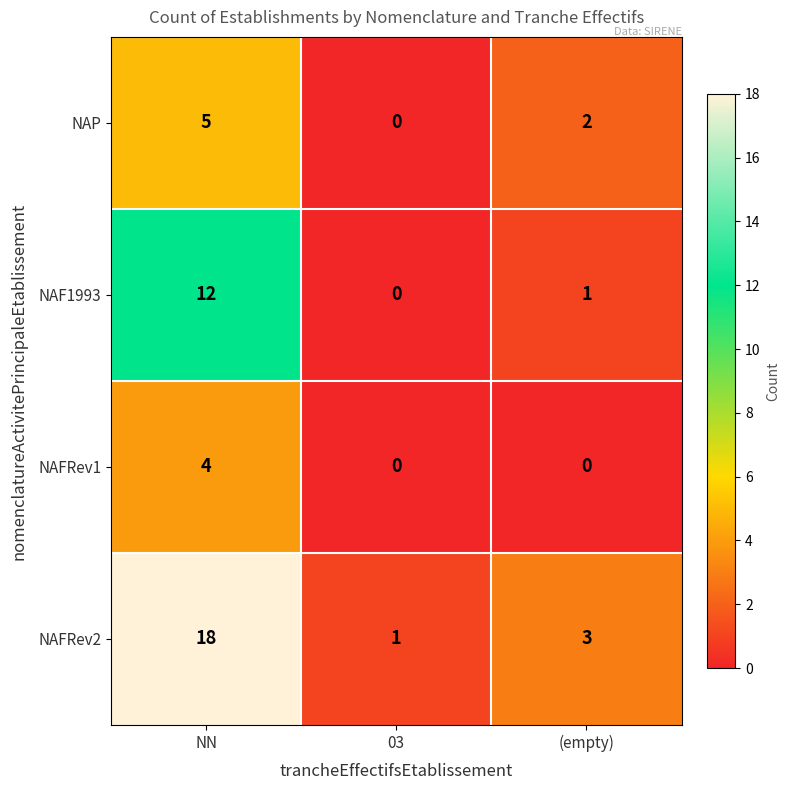

What is the average value of the NAF1993 series?

4